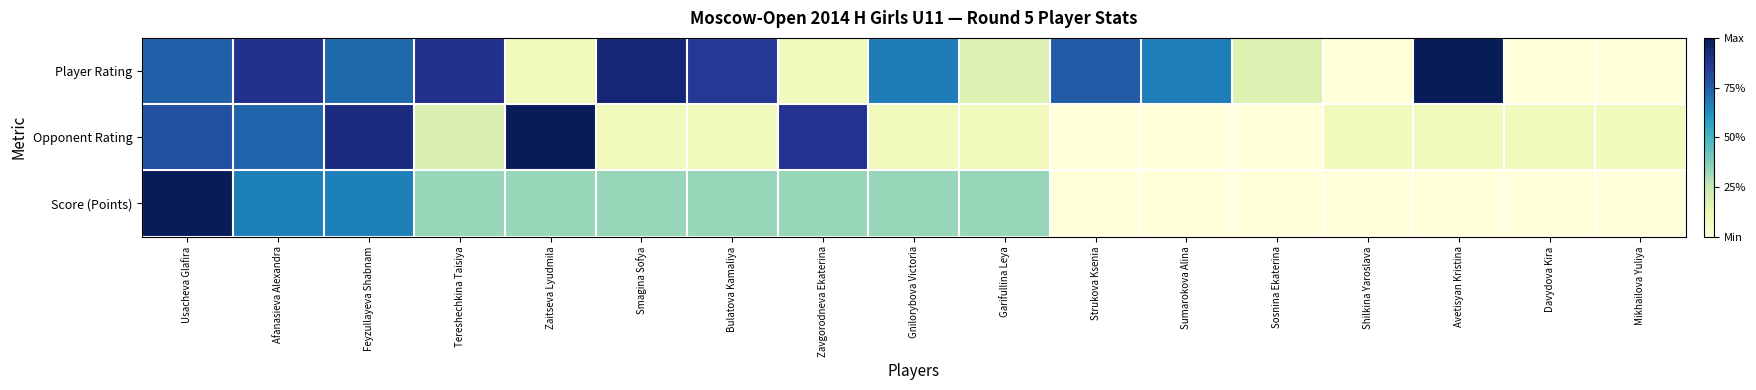

Reading left to right, list all the values displayed in this chart.

Player Rating: Usacheva Glafira=0.7	Afanasieva Alexandra=0.9	Feyzullayeva Shabnam=0.7	Tereshechkina Taisiya=0.9	Zaitseva Lyudmila=0.1	Smagina Sofya=0.9	Bulatova Kamaliya=0.9	Zavgorodneva Ekaterina=0.1	Gnilorybova Victoria=0.7	Garifullina Leya=0.2	Strukova Ksenia=0.8	Sumarokova Alina=0.7	Sosnina Ekaterina=0.2	Shilkina Yaroslava=0.0	Avetisyan Kristina=1.0	Davydova Kira=0.0	Mikhailova Yuliya=0.0
Opponent Rating: Usacheva Glafira=0.8	Afanasieva Alexandra=0.7	Feyzullayeva Shabnam=0.9	Tereshechkina Taisiya=0.2	Zaitseva Lyudmila=1.0	Smagina Sofya=0.1	Bulatova Kamaliya=0.1	Zavgorodneva Ekaterina=0.9	Gnilorybova Victoria=0.1	Garifullina Leya=0.1	Strukova Ksenia=0.0	Sumarokova Alina=0.0	Sosnina Ekaterina=0.0	Shilkina Yaroslava=0.1	Avetisyan Kristina=0.1	Davydova Kira=0.1	Mikhailova Yuliya=0.1
Score (Points): Usacheva Glafira=1.0	Afanasieva Alexandra=0.7	Feyzullayeva Shabnam=0.7	Tereshechkina Taisiya=0.3	Zaitseva Lyudmila=0.3	Smagina Sofya=0.3	Bulatova Kamaliya=0.3	Zavgorodneva Ekaterina=0.3	Gnilorybova Victoria=0.3	Garifullina Leya=0.3	Strukova Ksenia=0.0	Sumarokova Alina=0.0	Sosnina Ekaterina=0.0	Shilkina Yaroslava=0.0	Avetisyan Kristina=0.0	Davydova Kira=0.0	Mikhailova Yuliya=0.0